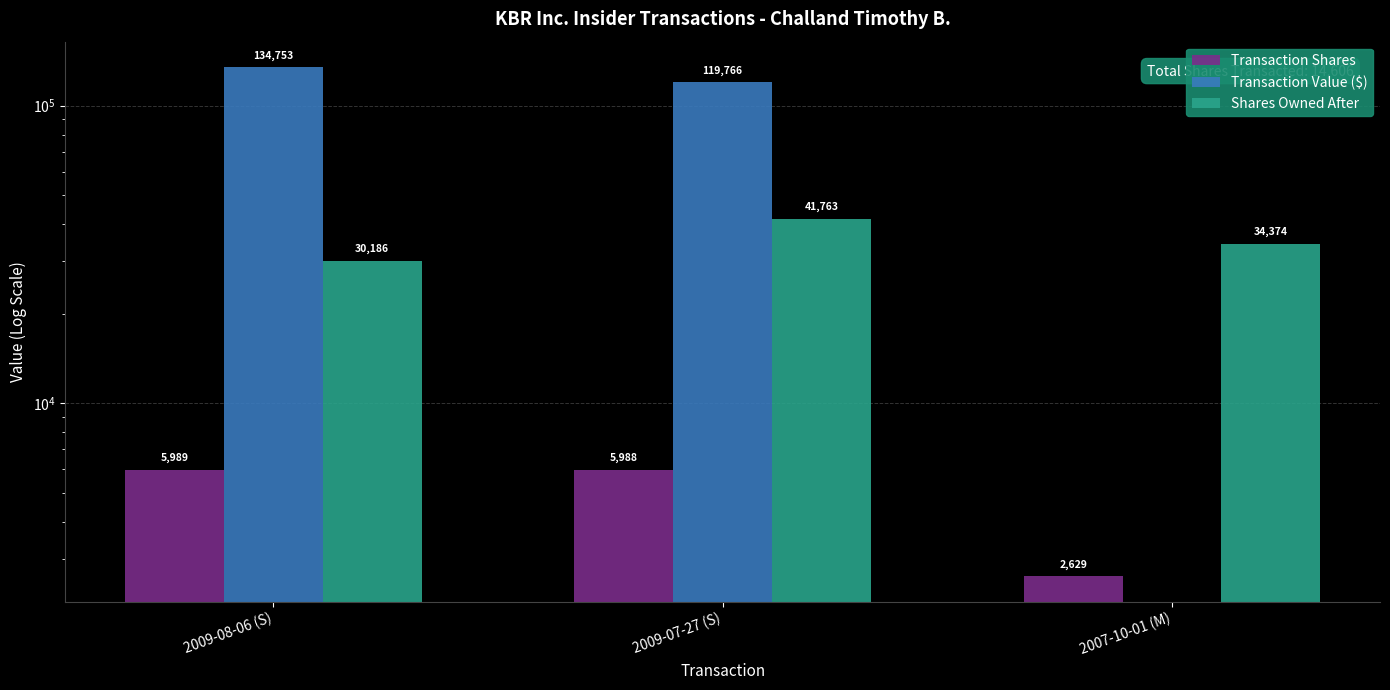

Reading left to right, extract all data points from this chart.

Transaction Shares: 5989	5988	2629
Transaction Value ($): 134753	119766	0
Shares Owned After: 30186	41763	34374